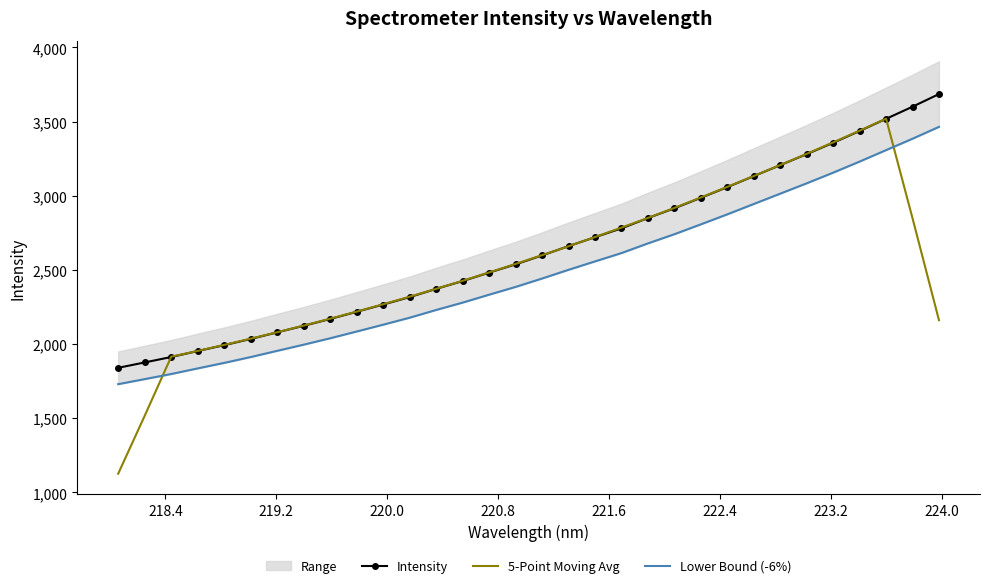

List the series in order of their overall mean, lowest first.

Lower Bound (-6%), 5-Point Moving Avg, Intensity